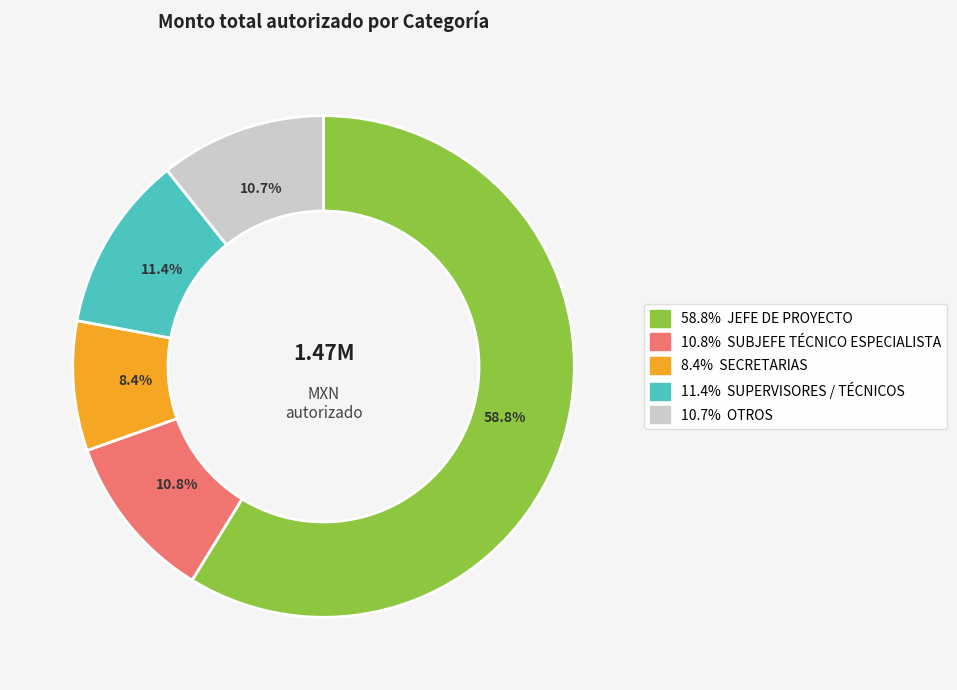

Is there a majority slice in this chart?

Yes